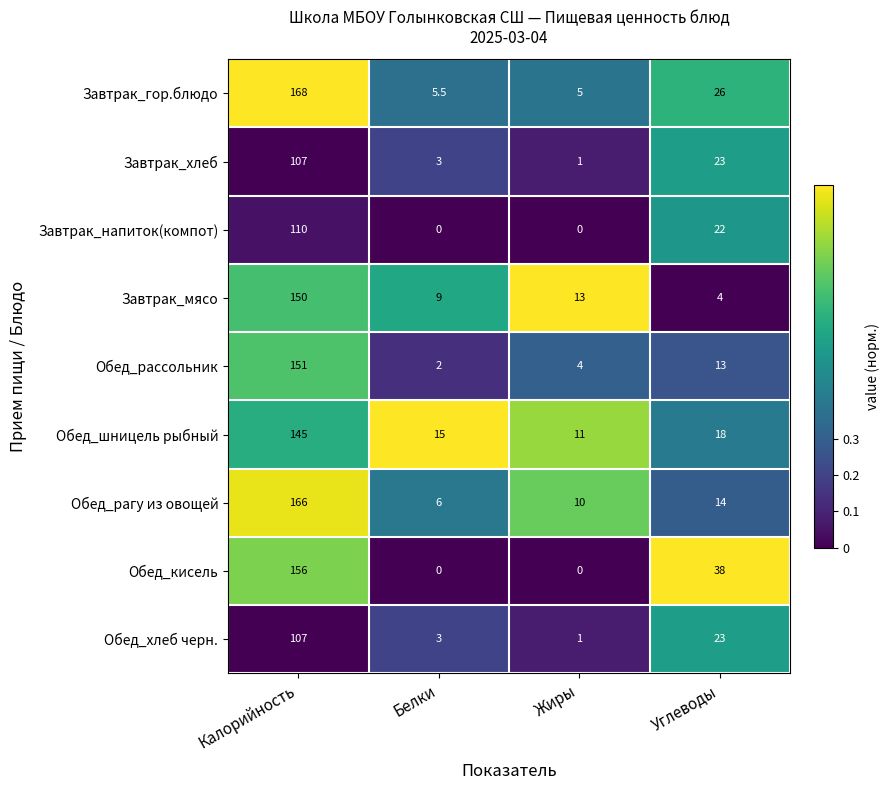

What is the highest value of the Обед_хлеб черн. series?

107.0